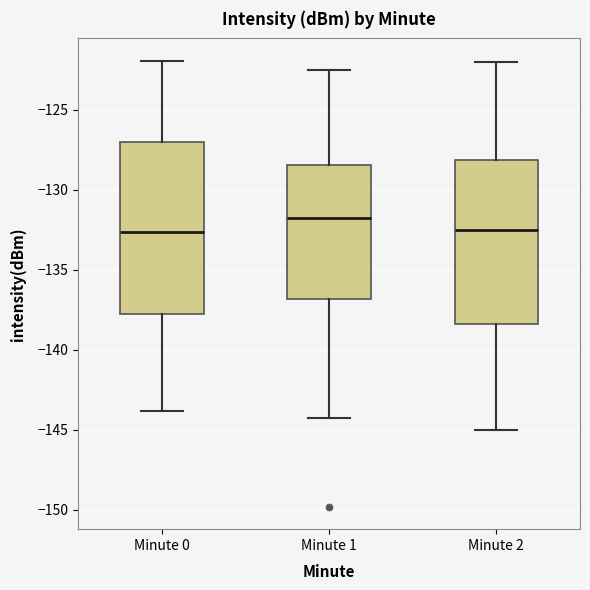

Reading left to right, transcribe this box plot: for each box, give where its median line is, the range the box spans, and where its two whiskers end, as read against the y-axis. The values are not printed on the chart, so give them approximately, as read against the axis.

Minute 0: median -132.5, box -138.0 to -127.0, whiskers -144.0 to -122.0
Minute 1: median -132.0, box -137.0 to -128.5, whiskers -144.5 to -122.5
Minute 2: median -132.5, box -138.5 to -128.0, whiskers -145.0 to -122.0